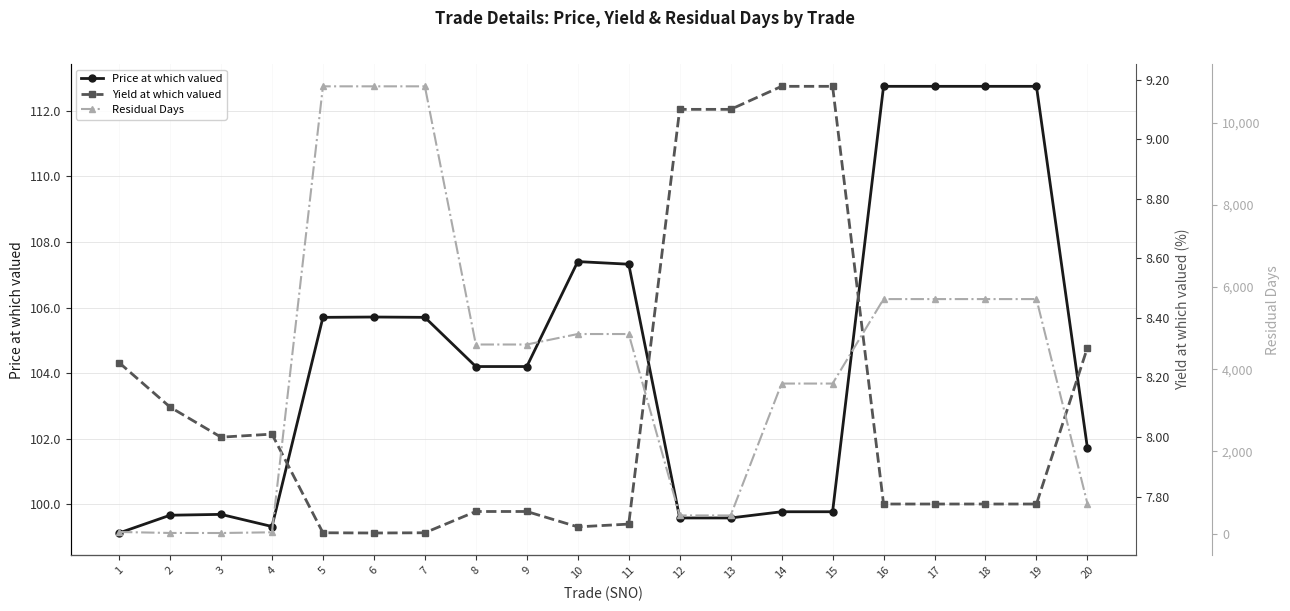

The Price at which valued series shows 112.7 at 16. True or false?

True